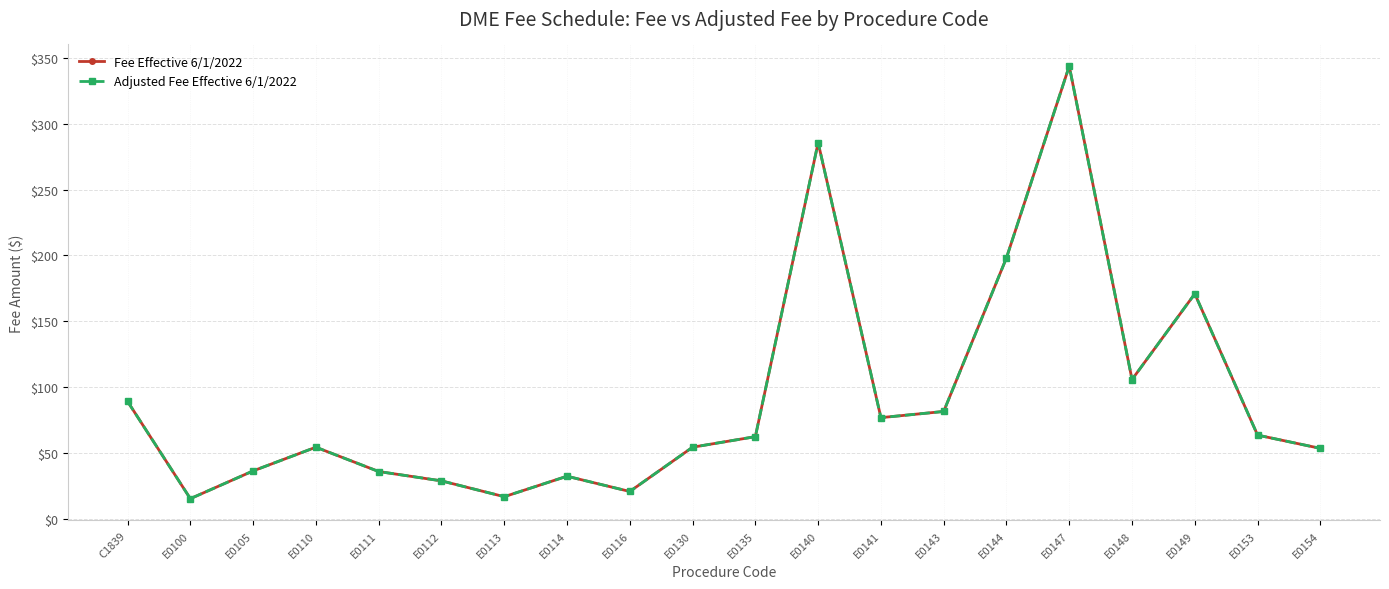

How many interior local peaks does the Fee Effective 6/1/2022 series have?

5